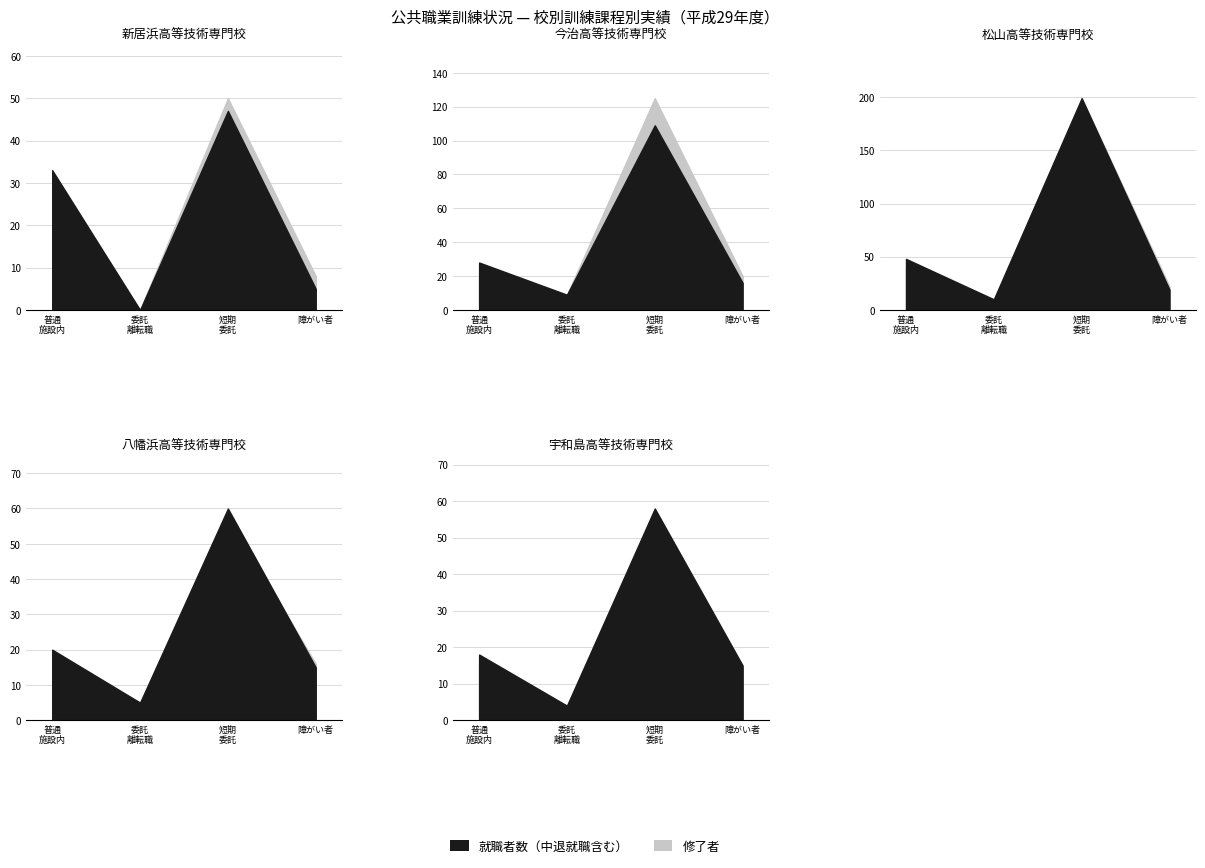

What is the spread (max minus min) of values at 1?

16